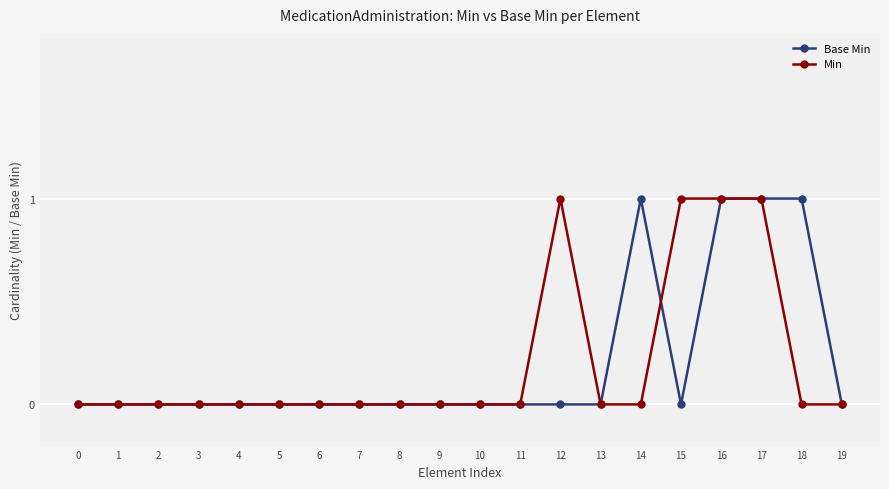

True or false: Base Min has more than 0 points higher than both neighbors.

True